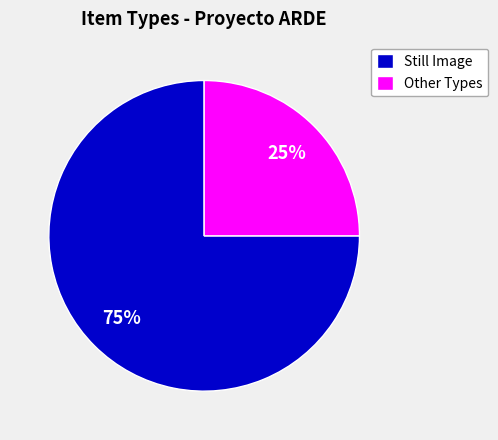

Rank the categories by value from highest to lowest.

Still Image, Other Types